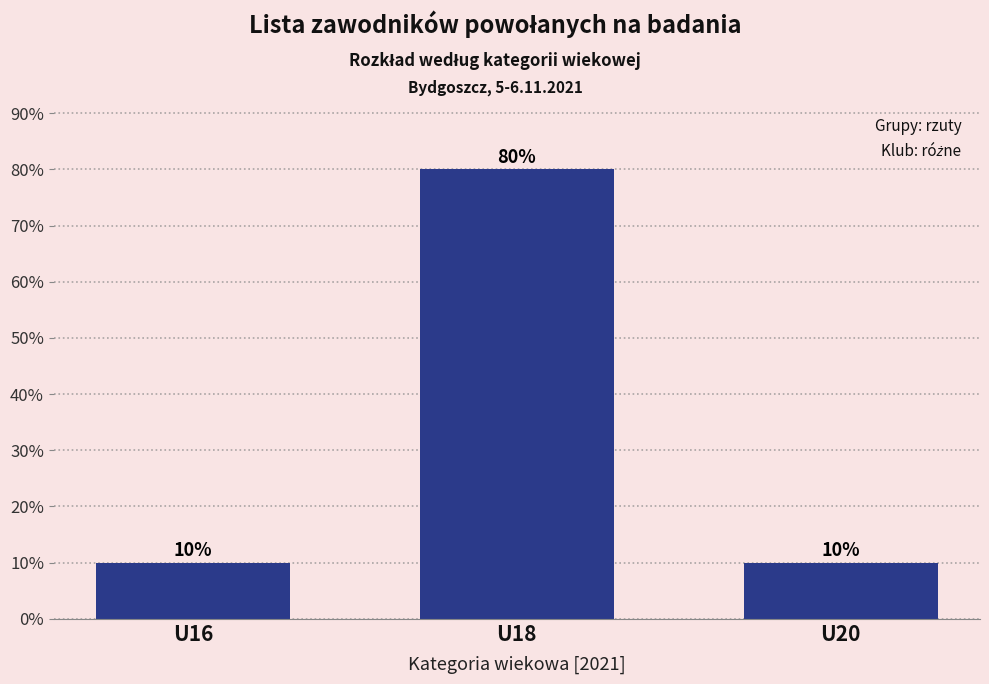

Reading left to right, extract all data points from this chart.

U16=10	U18=80	U20=10